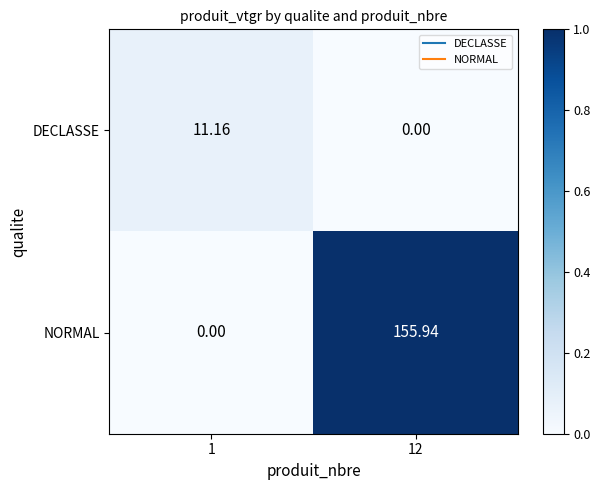

At which category does the chart reach its peak across all series?

12